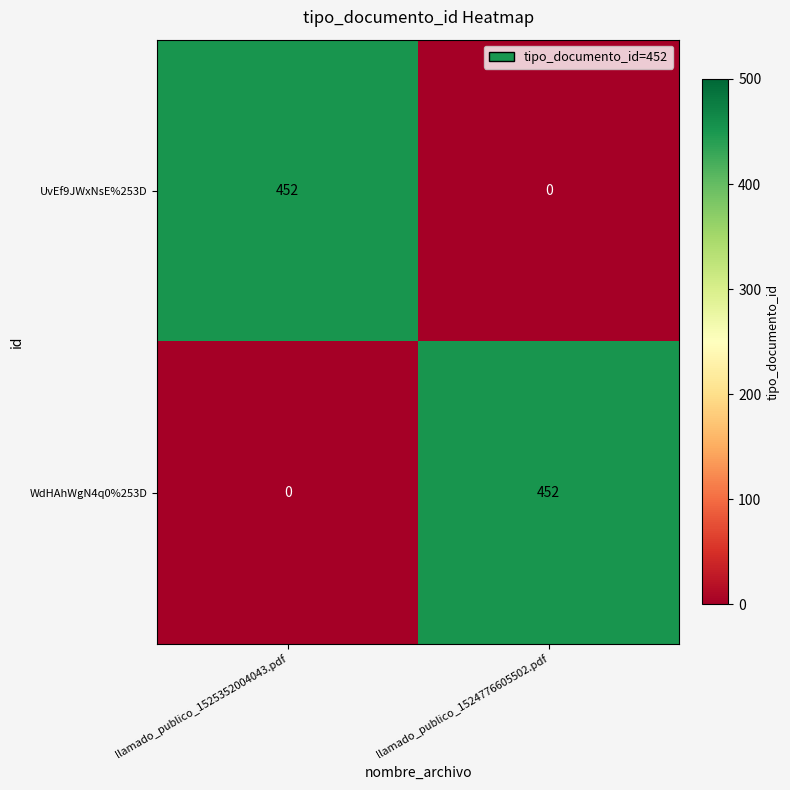

List the labels in order of UvEf9JWxNsE%253D value, smallest first.

llamado_publico_1524776605502.pdf, llamado_publico_1525352004043.pdf